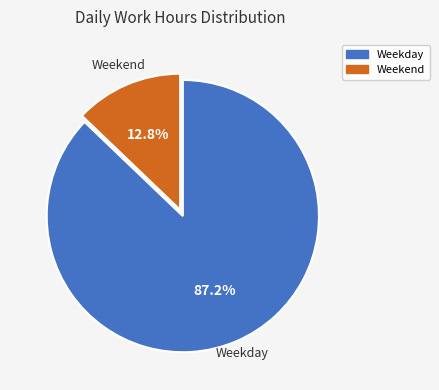

How many slices are in this pie chart?

2